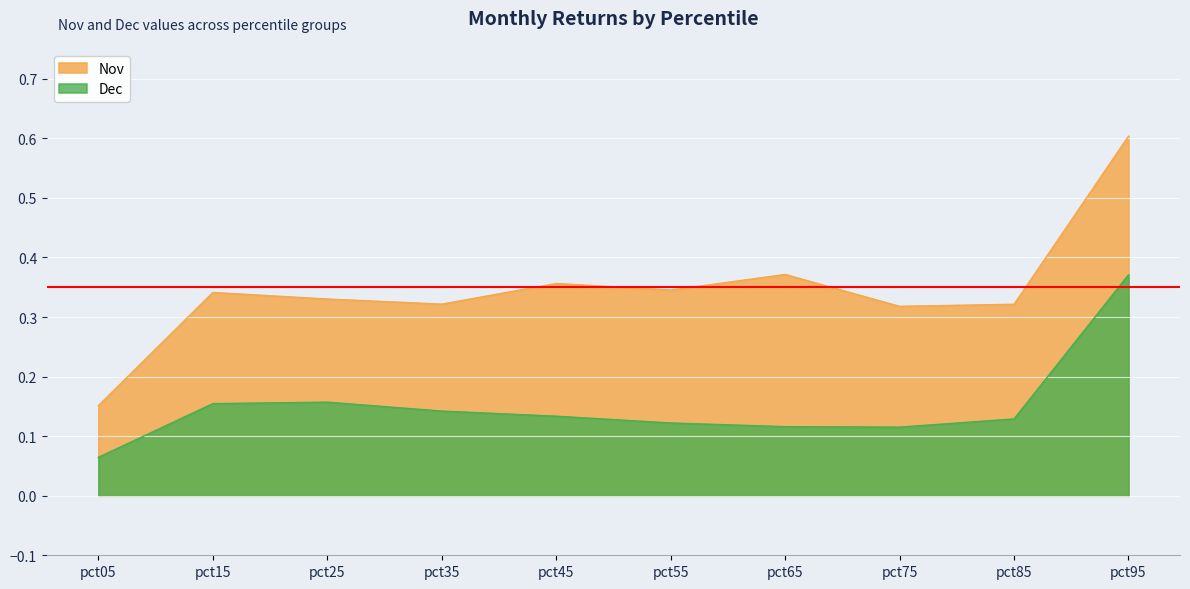

What value does the Nov series have at pct75?

0.3